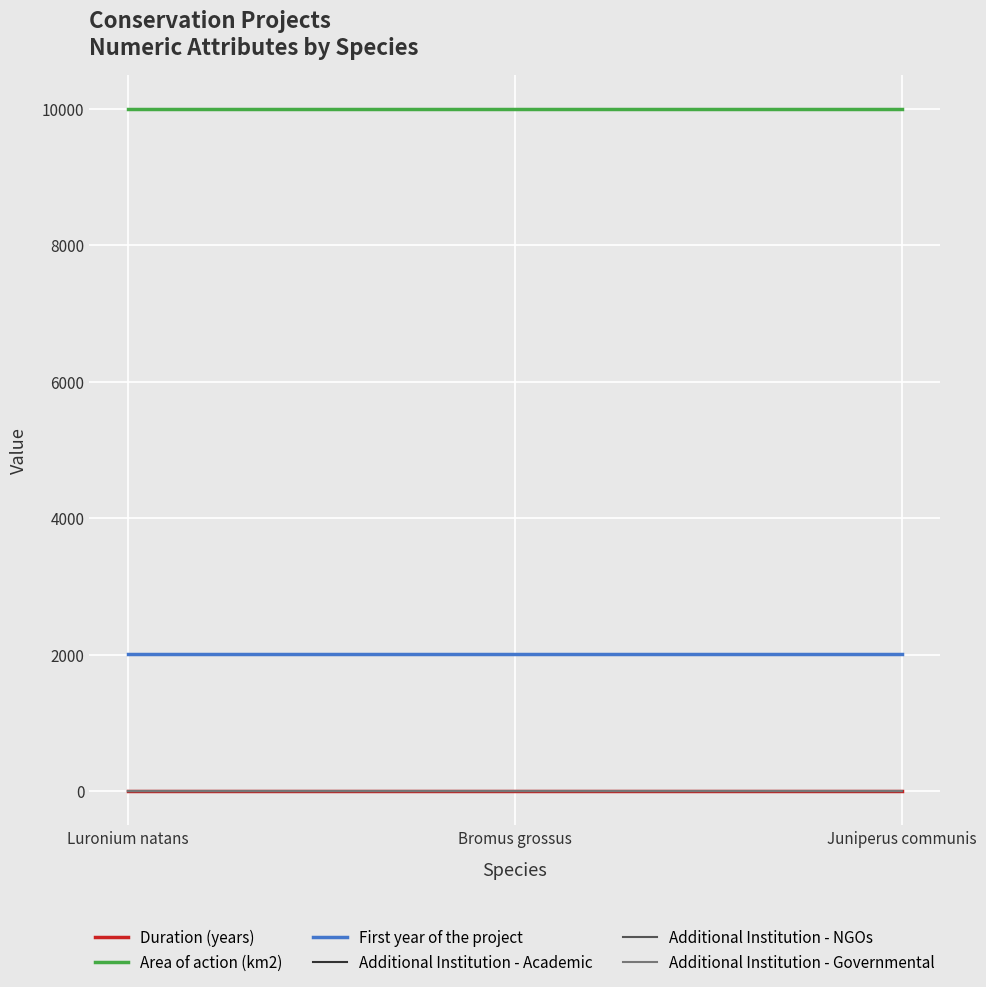

What is the maximum value shown in the chart?

10000